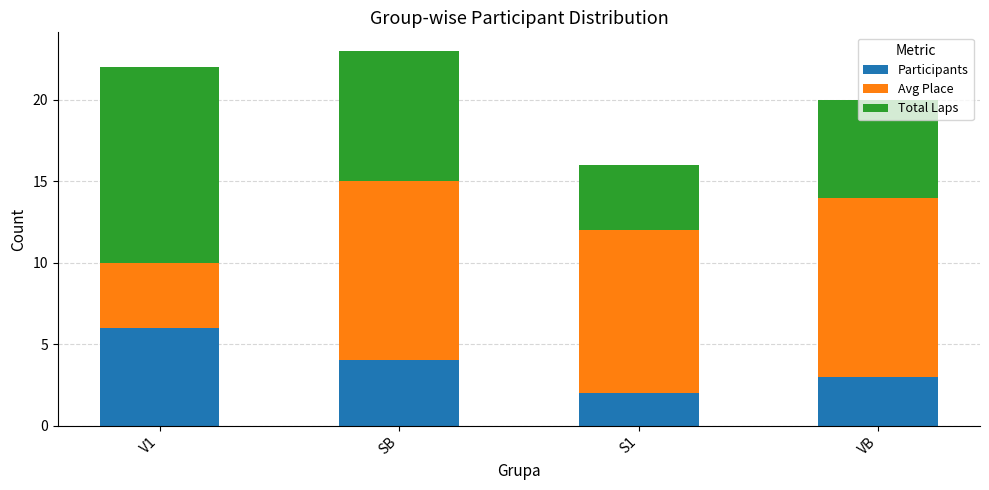

What is the total value across all series at V1?

22